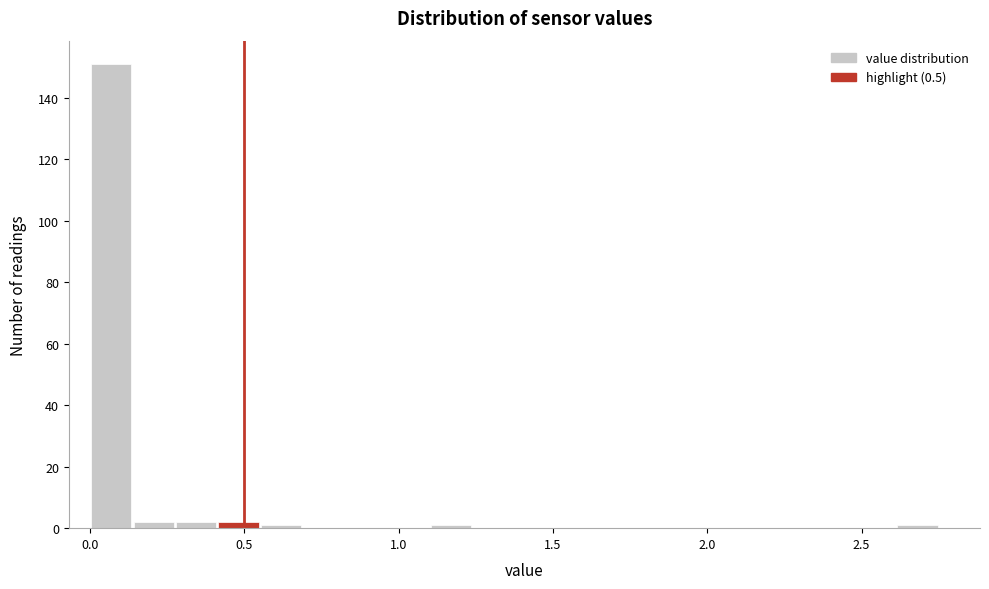

Around what value on the x-axis is the tallest bar? Give the approximate position of its centre, as read against the axis.

0.05